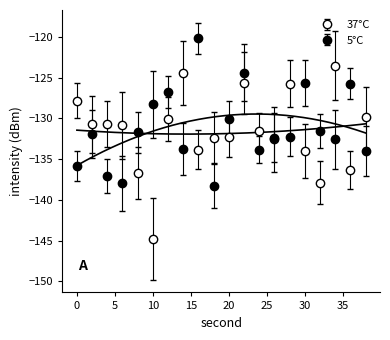

Reading left to right, extract all data points from this chart.

37°C: -127.8	-130.7	-130.7	-130.9	-136.7	-144.8	-130.0	-124.4	-133.8	-132.4	-132.3	-125.7	-131.5	-132.6	-125.7	-134.0	-137.9	-123.5	-136.3	-129.9
5°C: -135.9	-131.9	-137.1	-138.0	-131.7	-128.3	-126.8	-133.8	-120.2	-138.3	-130.0	-124.4	-133.8	-132.4	-132.3	-125.7	-131.5	-132.6	-125.7	-134.0